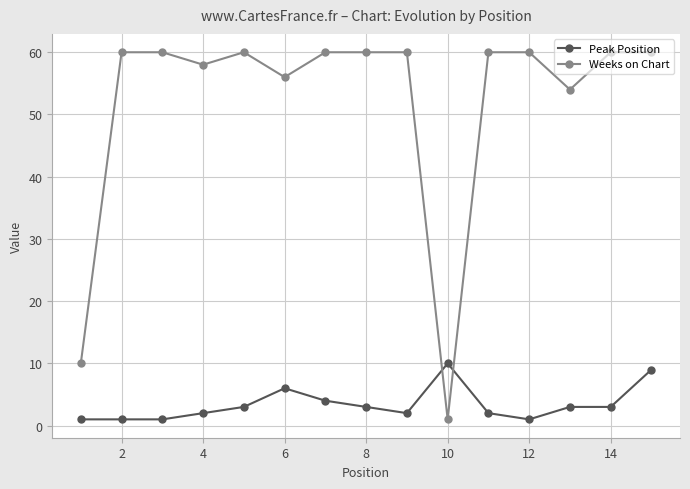

Which series has the largest total across all categories?

Weeks on Chart